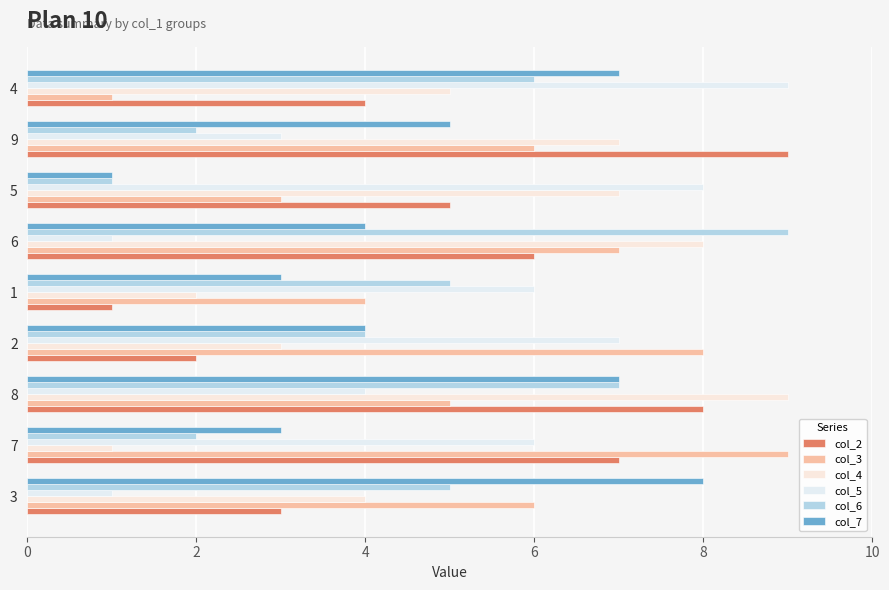

At which label does col_3 reach its peak?

7